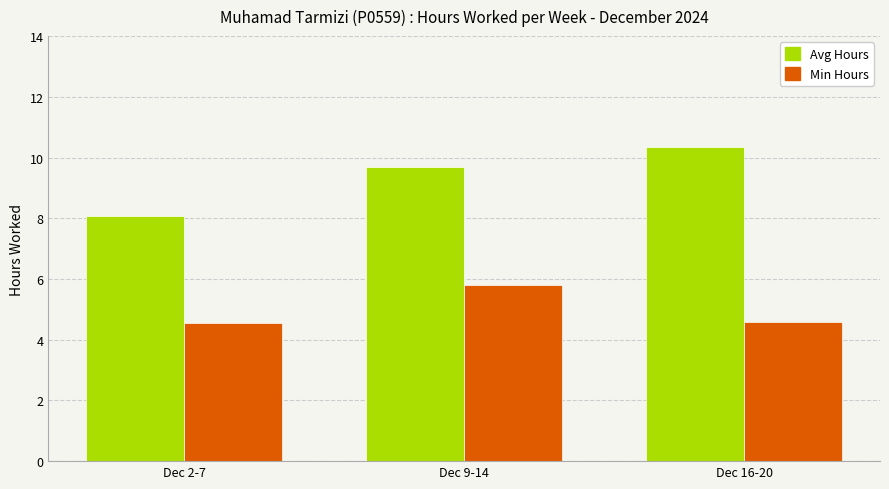

Count the number of data series in this chart.

2